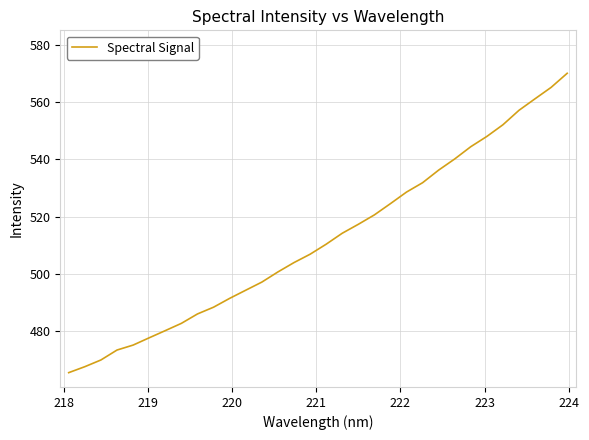

What is the difference between the maximum and minimum values?

104.5